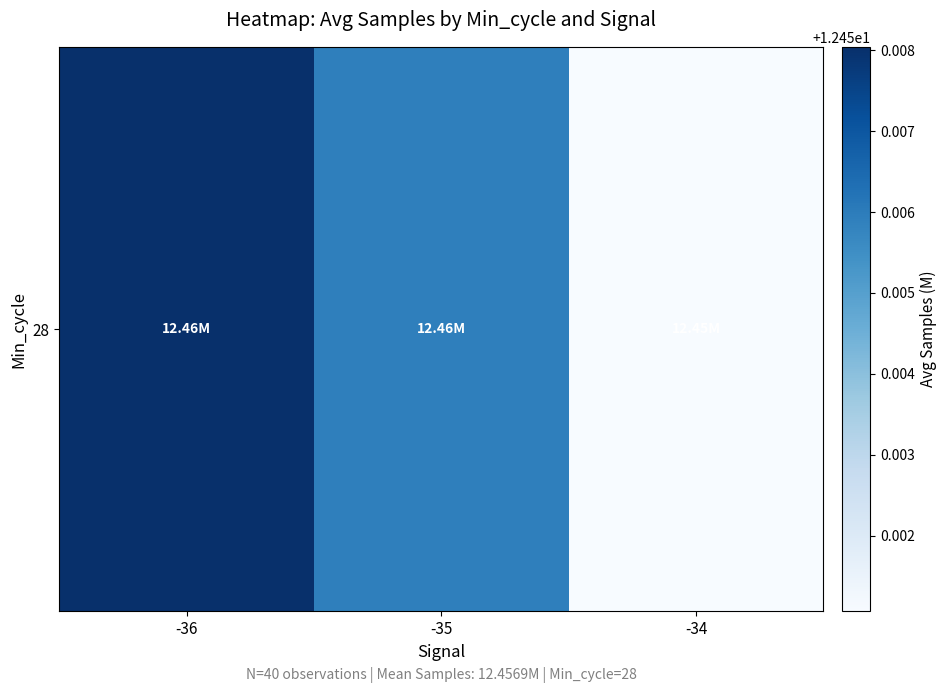

What is the minimum value shown in the chart?

12.5